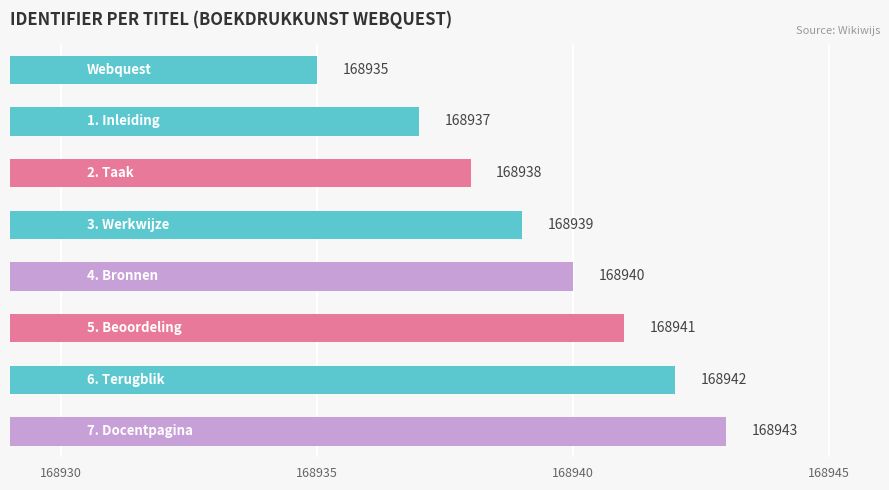

What is the value of the 3rd bar from the top?

168938